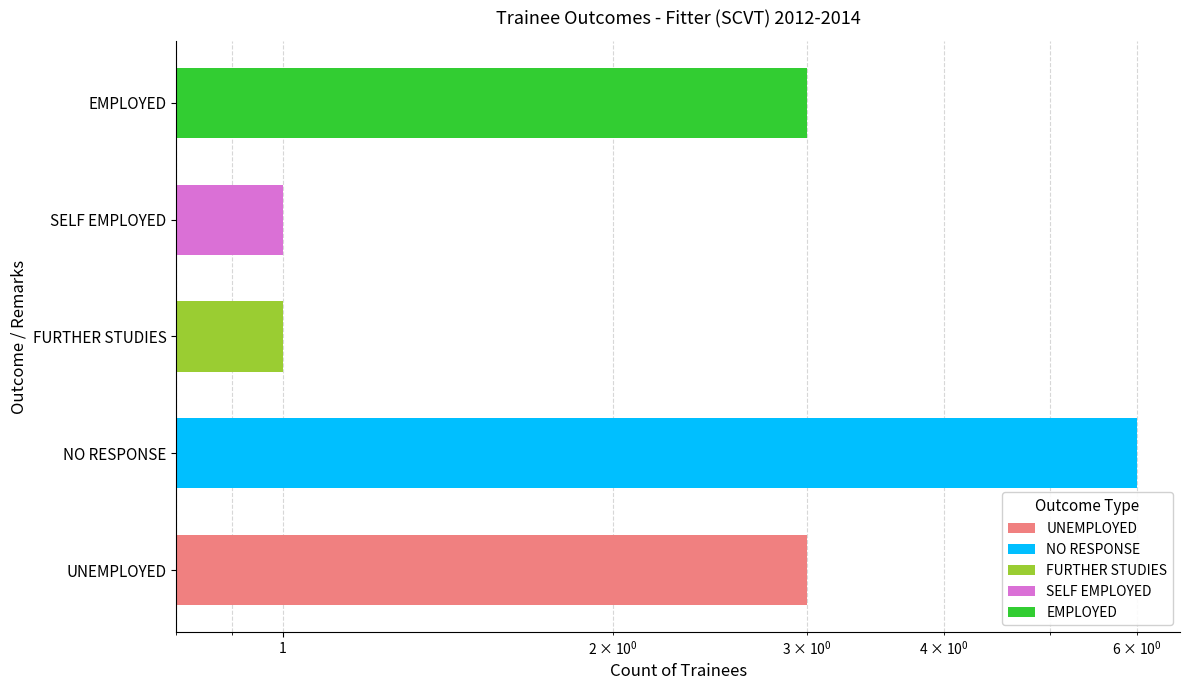

Rank the categories by value from highest to lowest.

NO RESPONSE, UNEMPLOYED, EMPLOYED, FURTHER STUDIES, SELF EMPLOYED